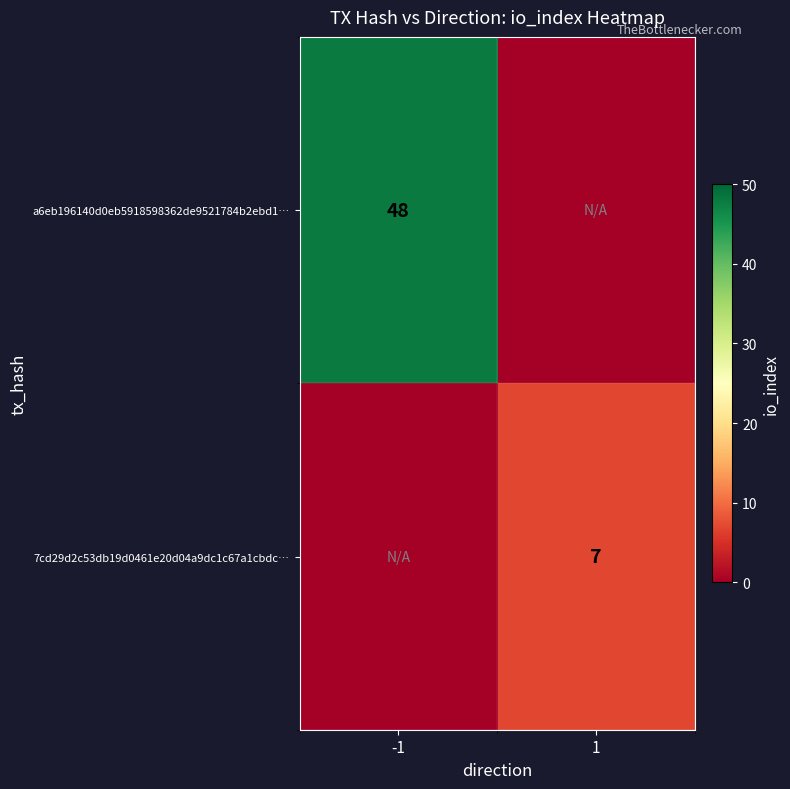

What is the total value across all series at -1?

48